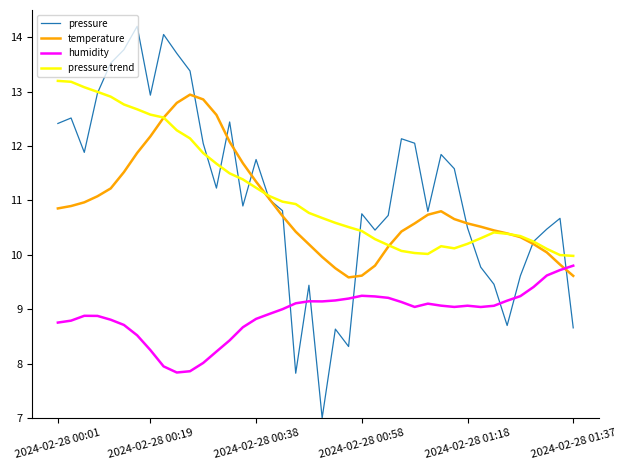

What is the difference between the maximum and minimum values in the humidity series?

2.0